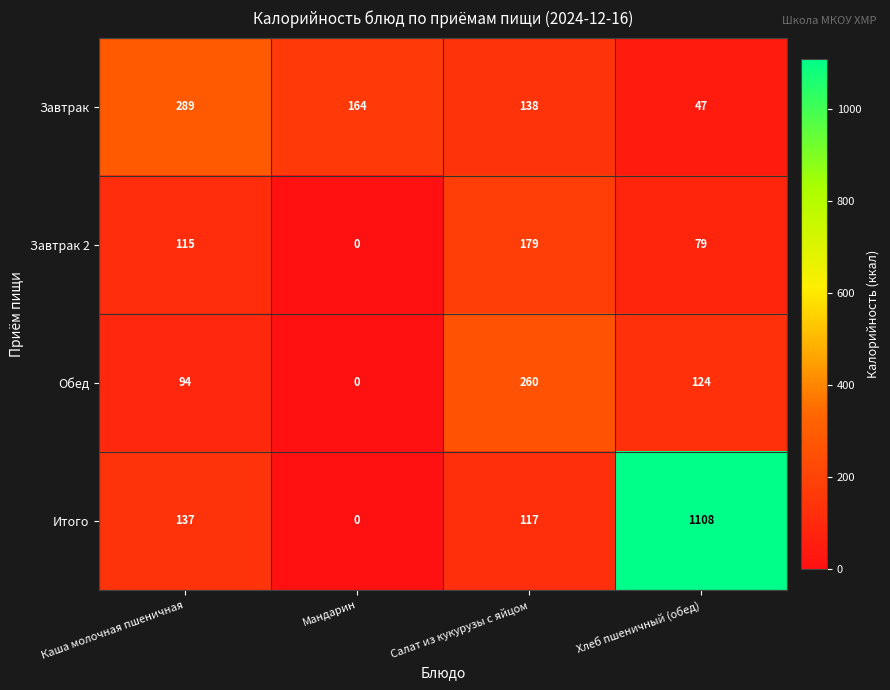

Count the number of categories in the chart.

4